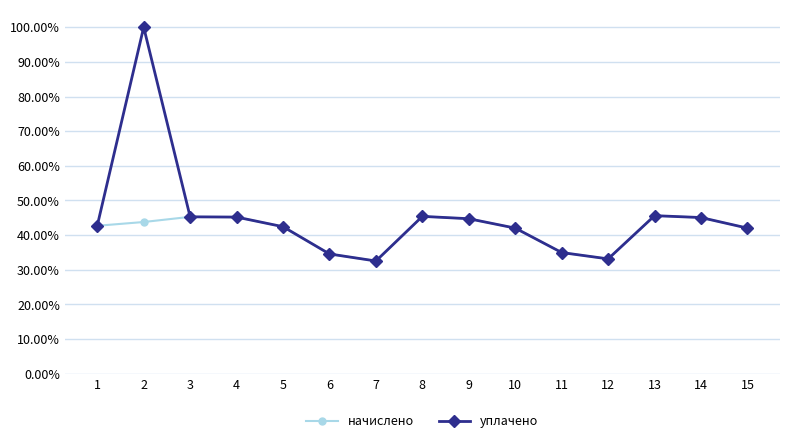

What are all the series names shown in the legend?

начислено, уплачено